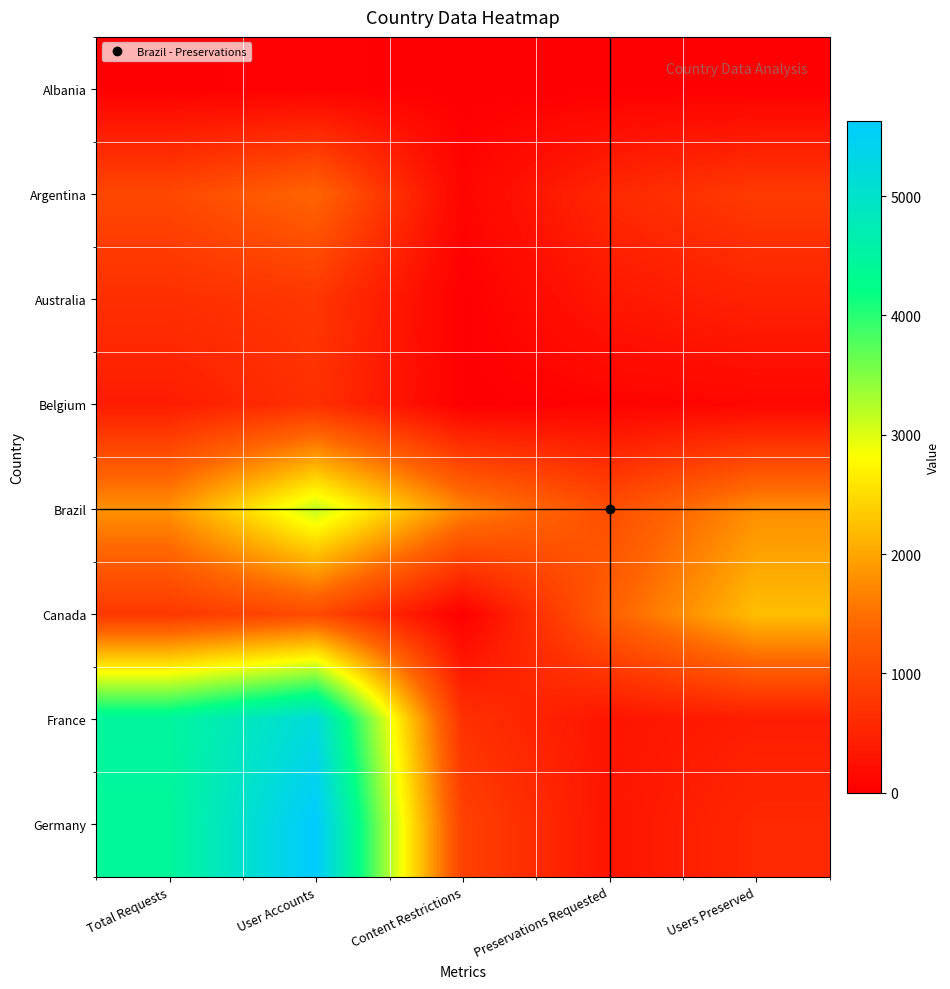

Which series has the largest total across all categories?

Germany